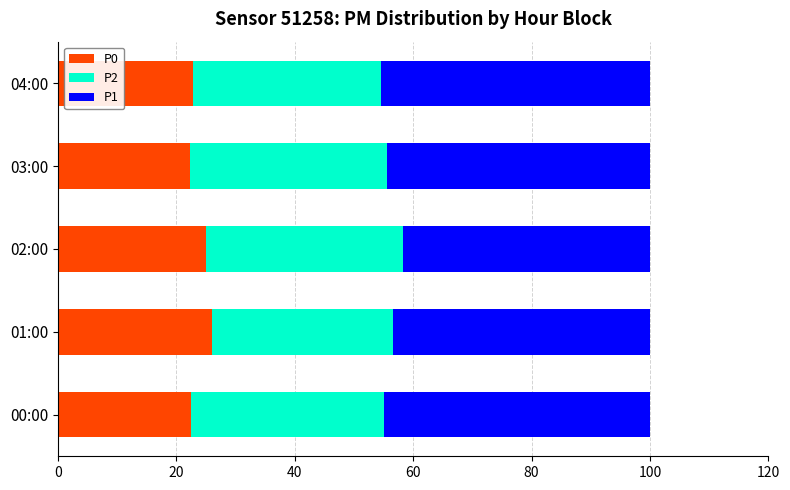

What is the lowest value of the P0 series?

22.2